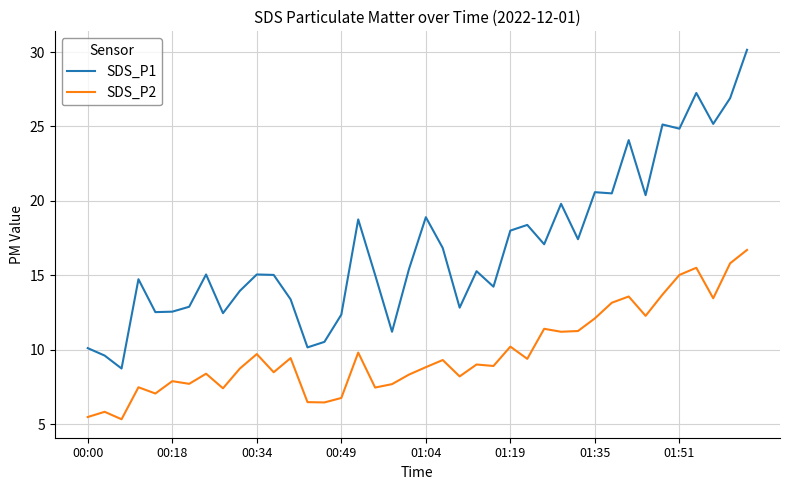

At how many categories does at least one series exceed 26?

3